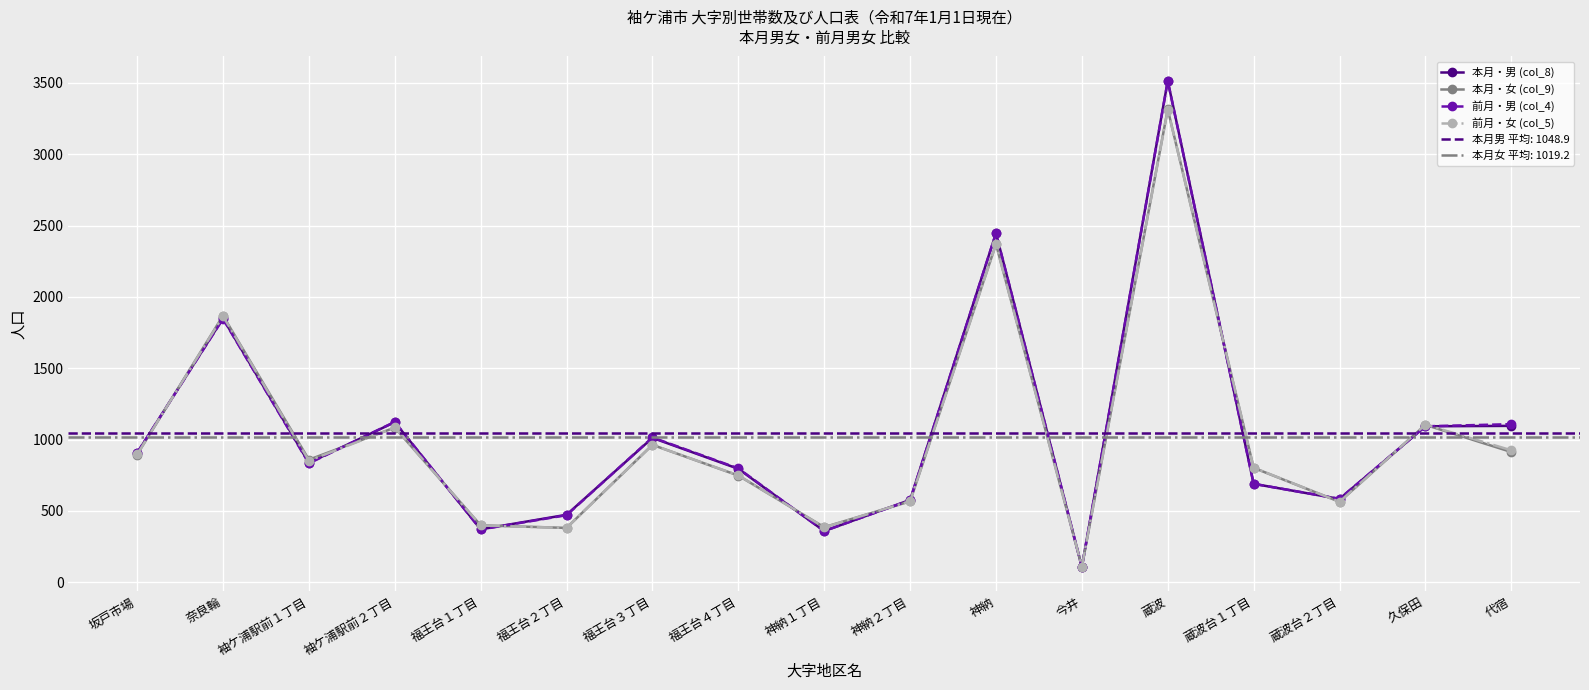

True or false: 前月・女 (col_5) has a value of 963 at 福王台３丁目.

True